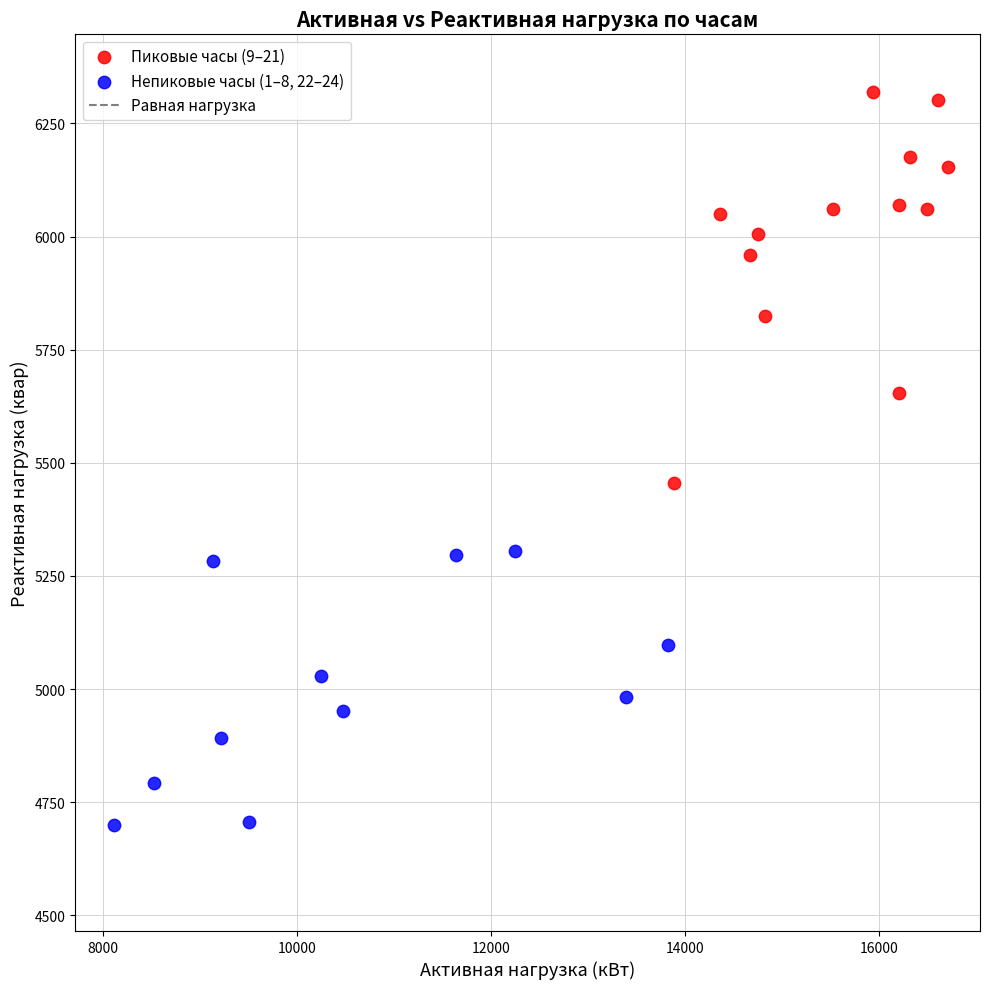

Which series has the widest spread of Y values?

Пиковые часы (9–21)